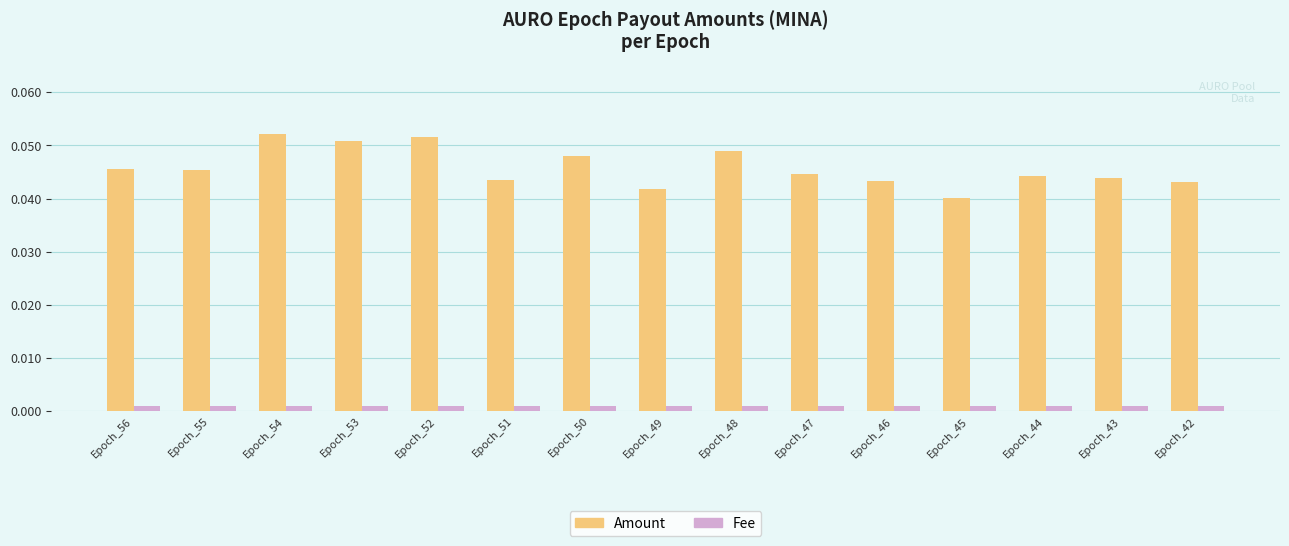

Rank the series by their maximum value, from highest to lowest.

Amount, Fee